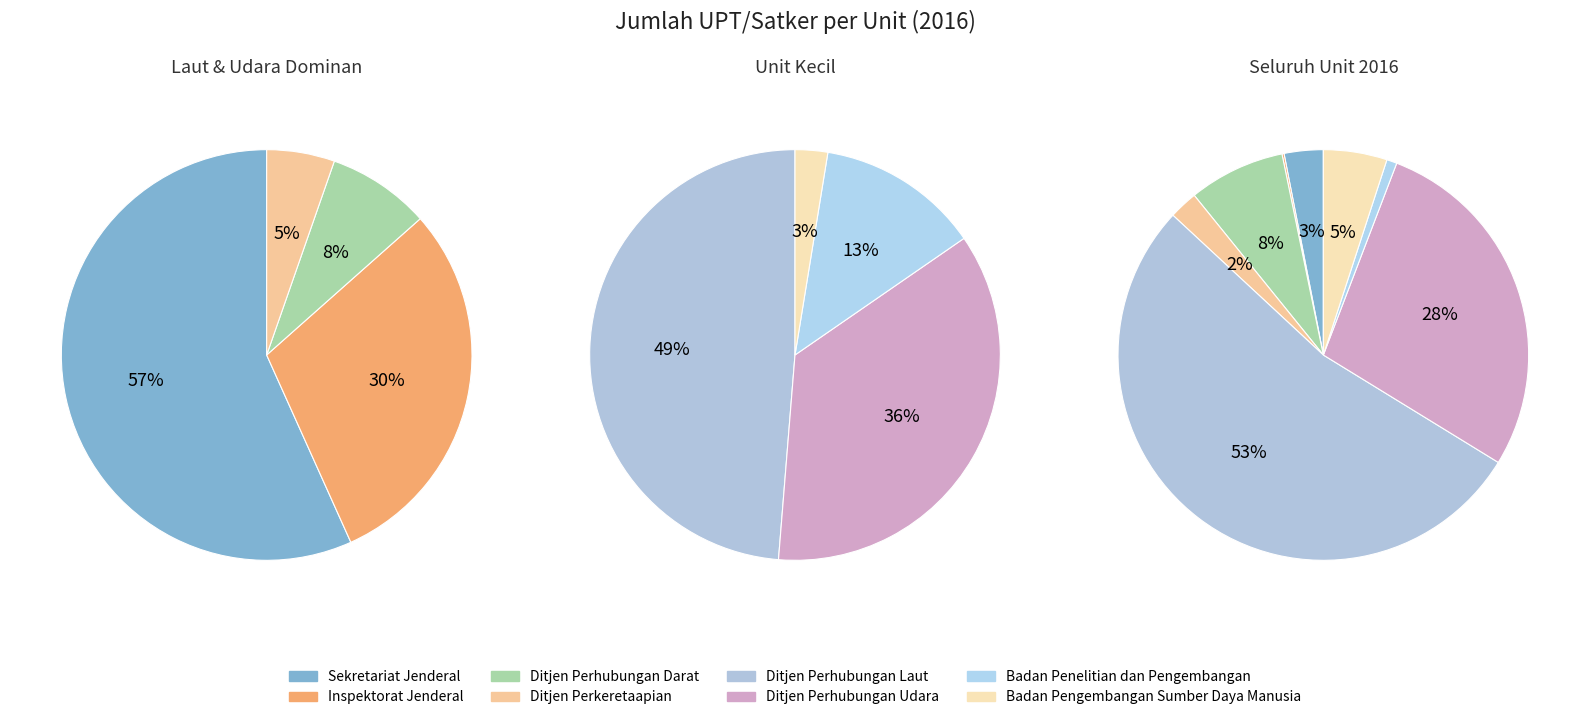

The Badan Pengembangan Sumber Daya Manusia slice represents 1% of the pie. True or false?

False